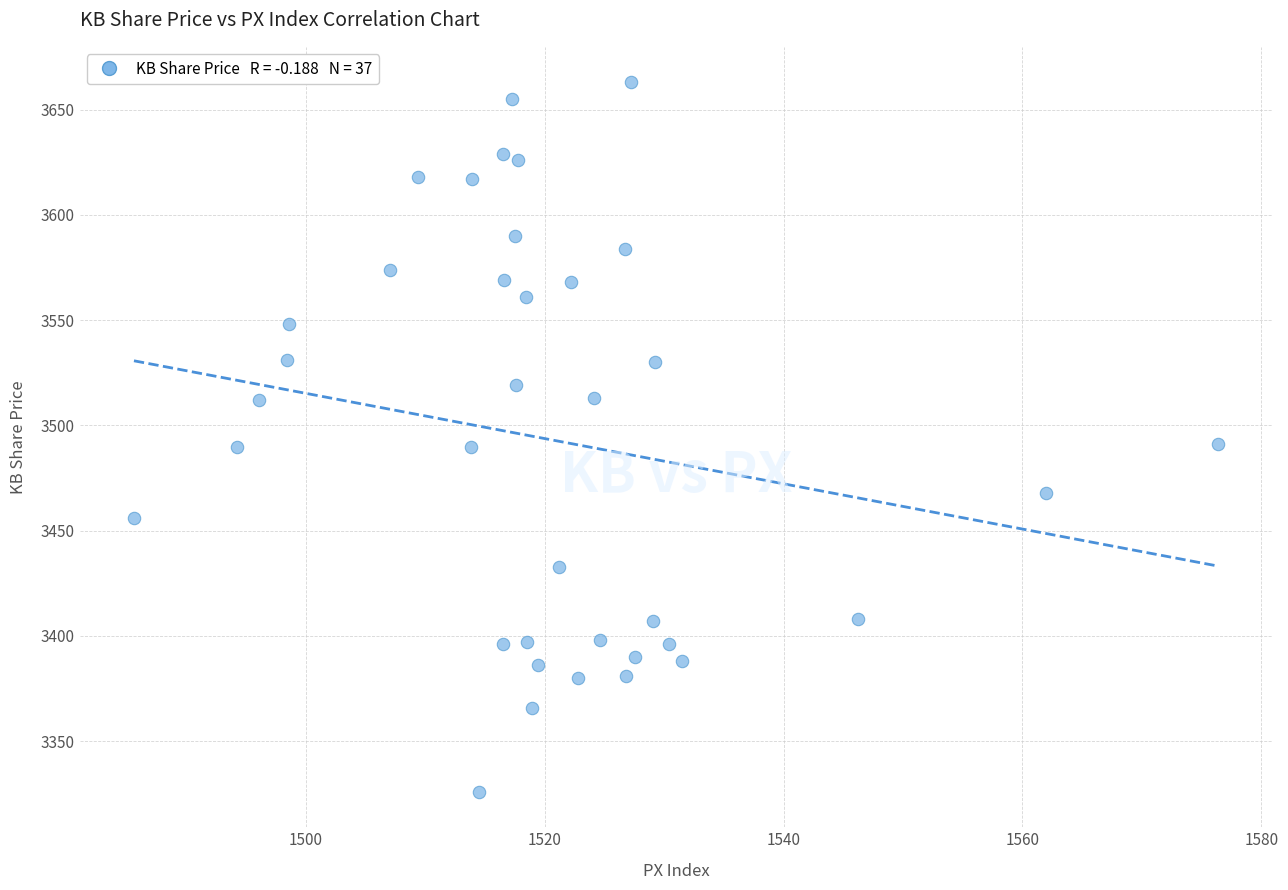

What is the range of Y values (max minus min)?

337